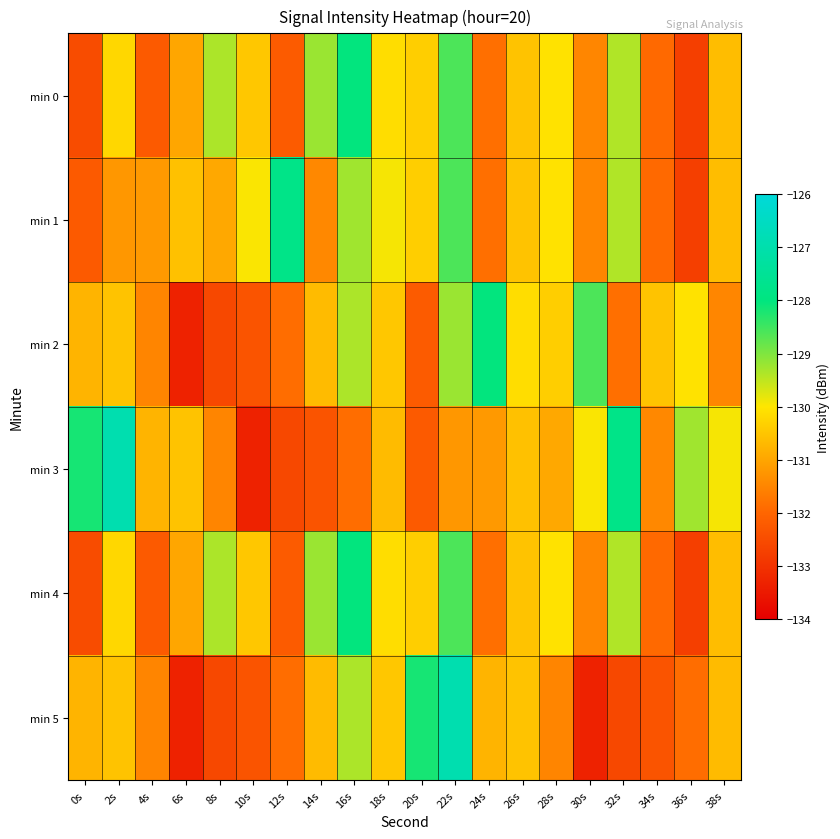

What is the spread (max minus min) of values at 22s?

4.3